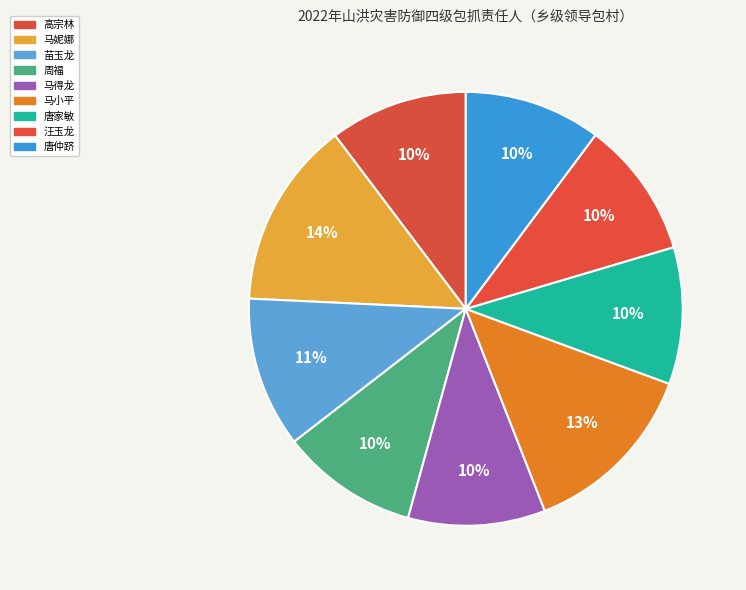

Is it true that 唐家敏 is 2% of the pie?

False